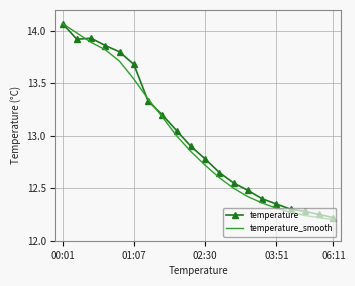

Which series has the widest spread of values?

temperature_smooth